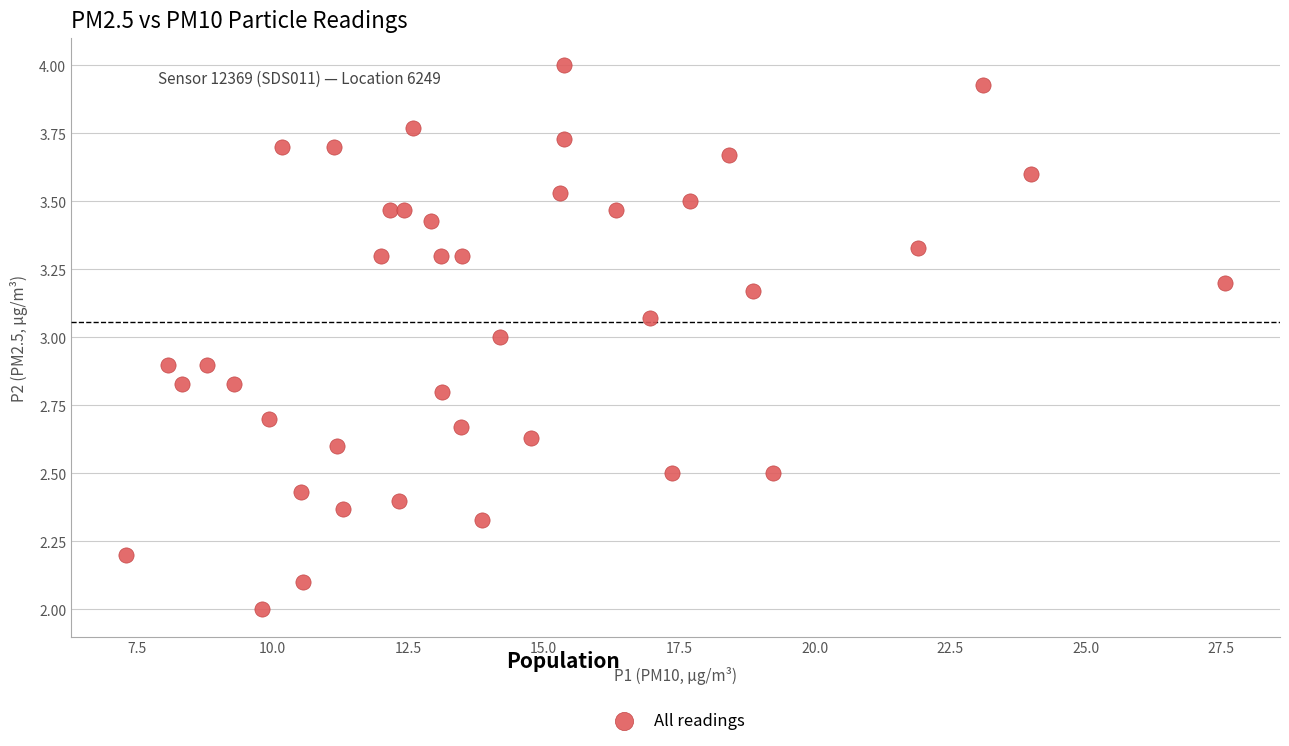

How many points are shown in the scatter plot?

40